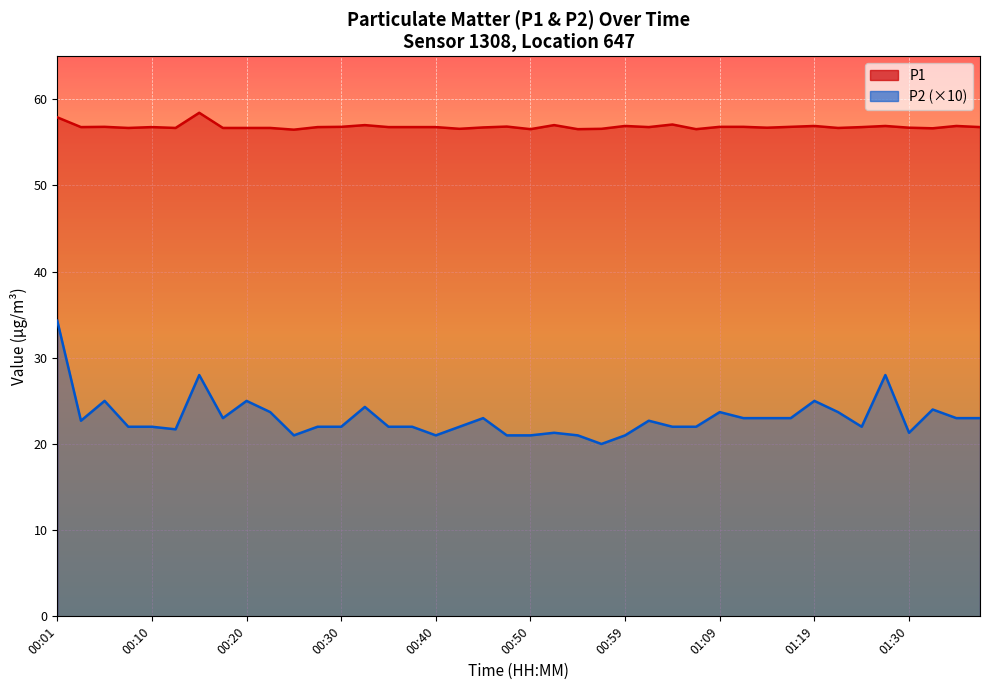

Is it true that P1 equals 56.7 at 00:13?

True